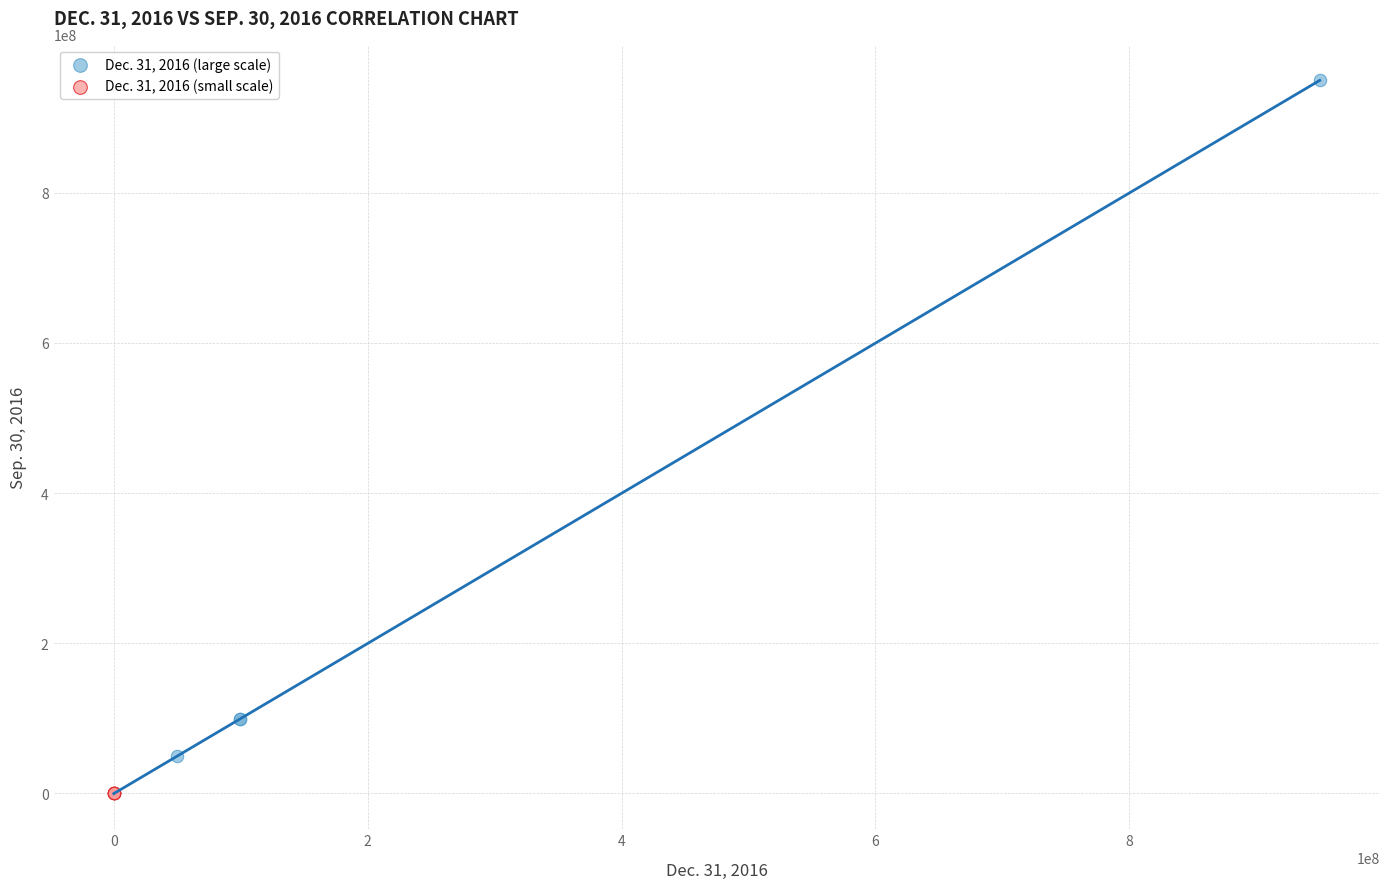

Which series reaches the maximum Y coordinate?

Dec. 31, 2016 (large scale)